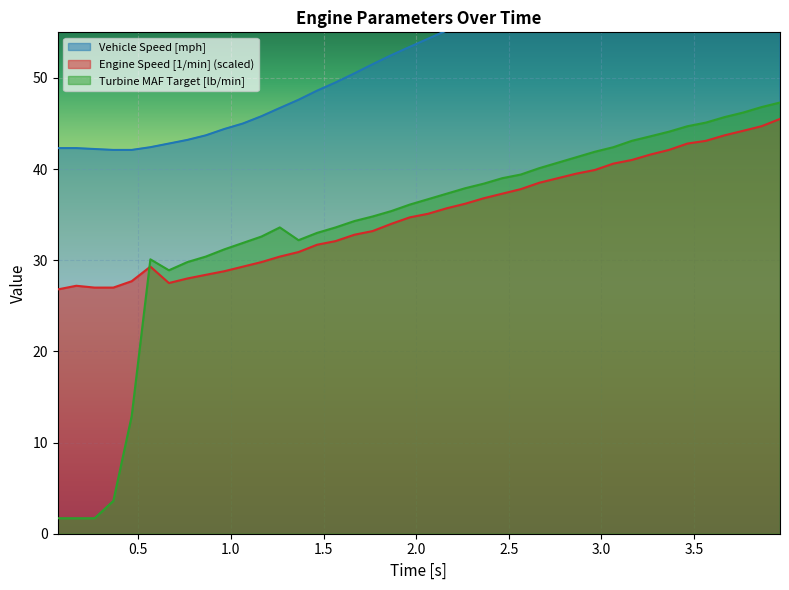

How many interior local valleys does the Turbine MAF Target [lb/min] series have?

2